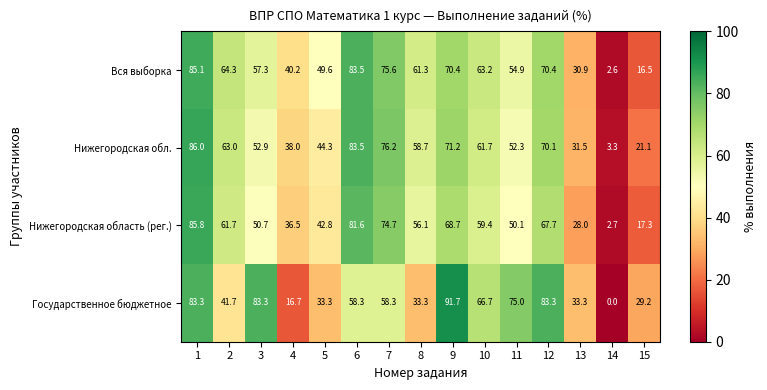

What is the maximum value for Нижегородская область (рег.)?

85.8